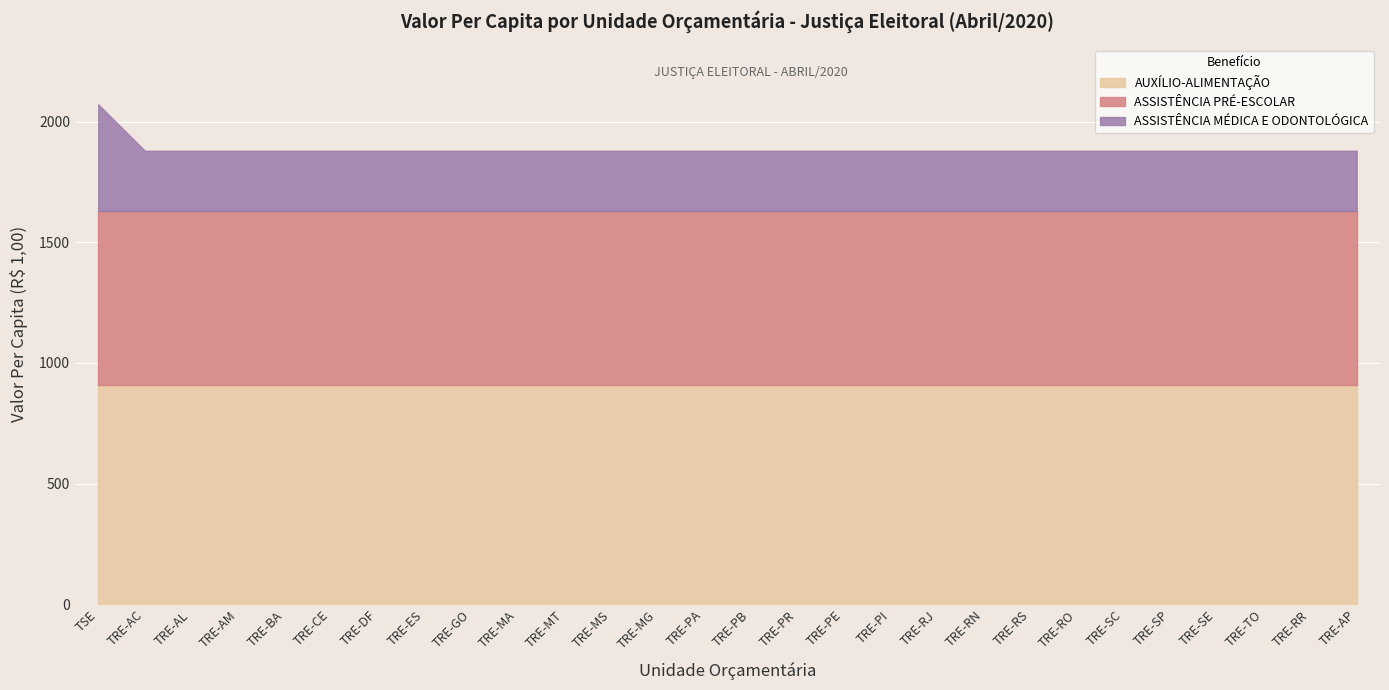

What is the sum of all ASSISTÊNCIA PRÉ-ESCOLAR values?

20149.4